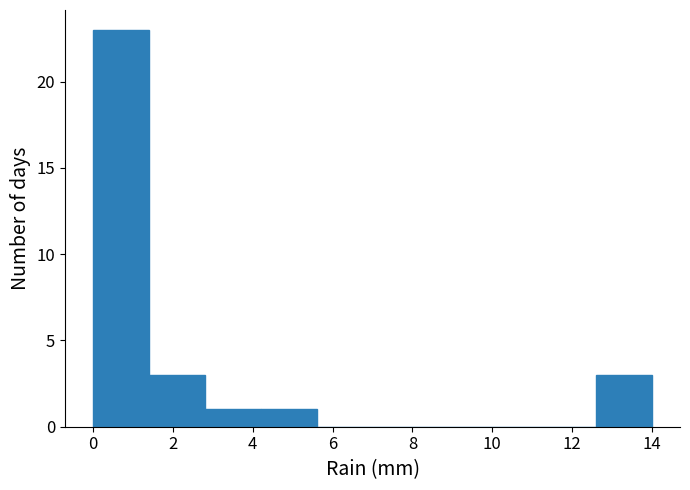

Reading left to right, transcribe this chart: for each bar, give the range it covers on the x-axis and its height. The values are not printed on the chart, so give them approximately, as read against the axis.

0.0 to 1.4: 23
1.4 to 2.8: 3
2.8 to 4.2: 1
4.2 to 5.6: 1
5.6 to 7.0: 0
7.0 to 8.4: 0
8.4 to 9.8: 0
9.8 to 11.2: 0
11.2 to 12.6: 0
12.6 to 14.0: 3